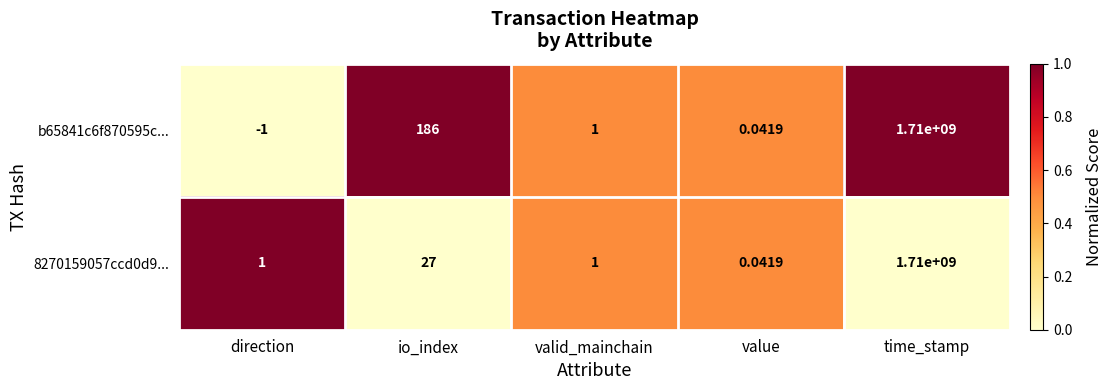

Which category has the lowest value in the 8270159057ccd0d9... series?

value